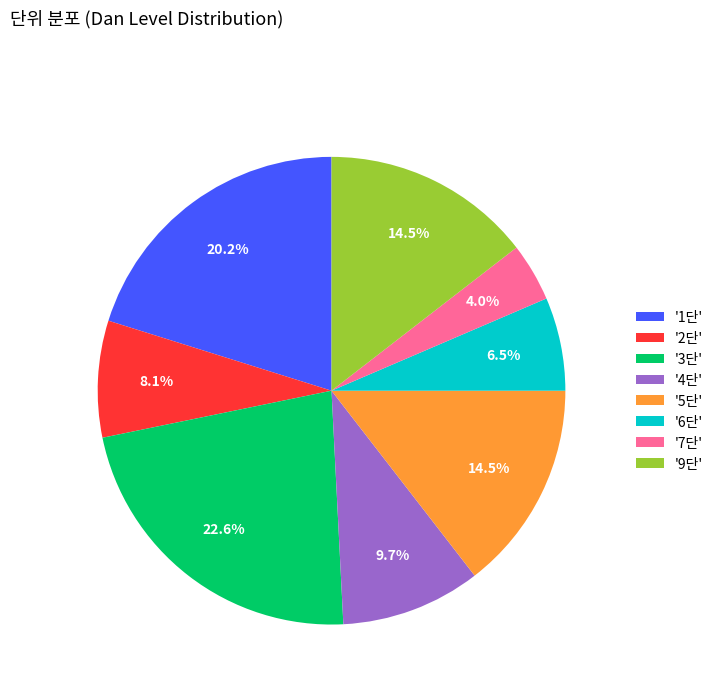

To the nearest percent, what is the average slice percentage?

12%